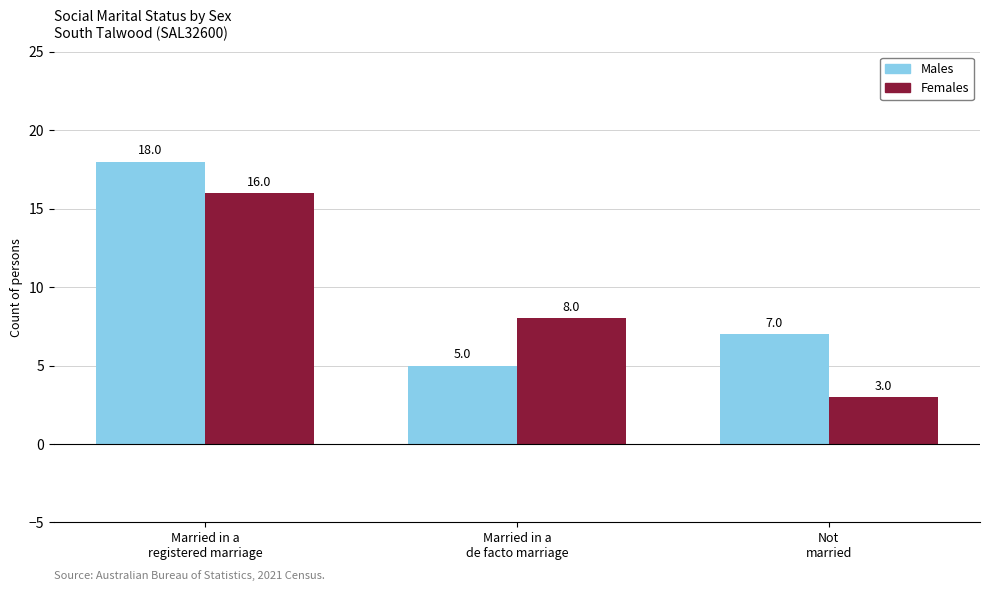

What is the minimum value for Females?

3